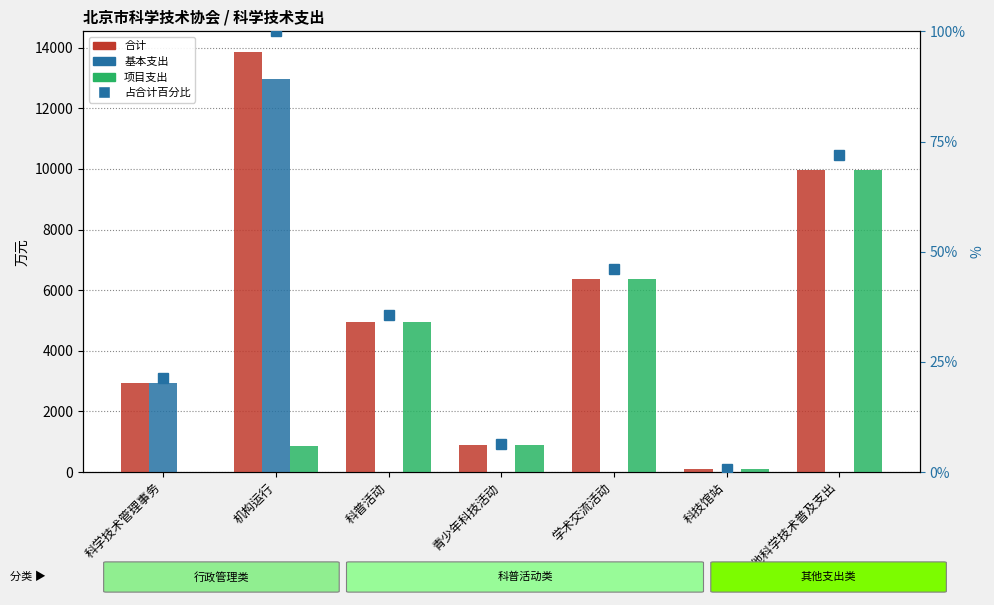

Which series has the largest total across all categories?

合计